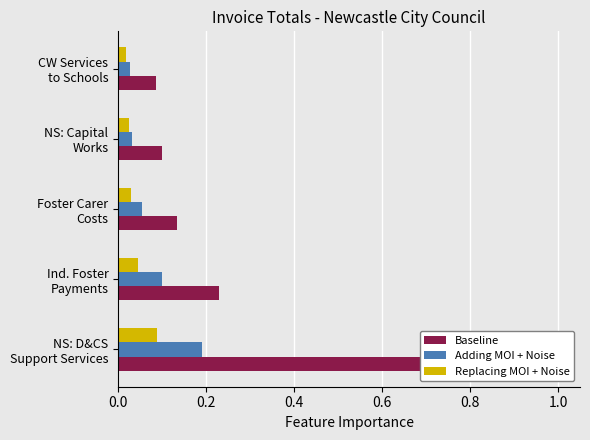

How many Adding MOI + Noise values are between 0 and 1?

5